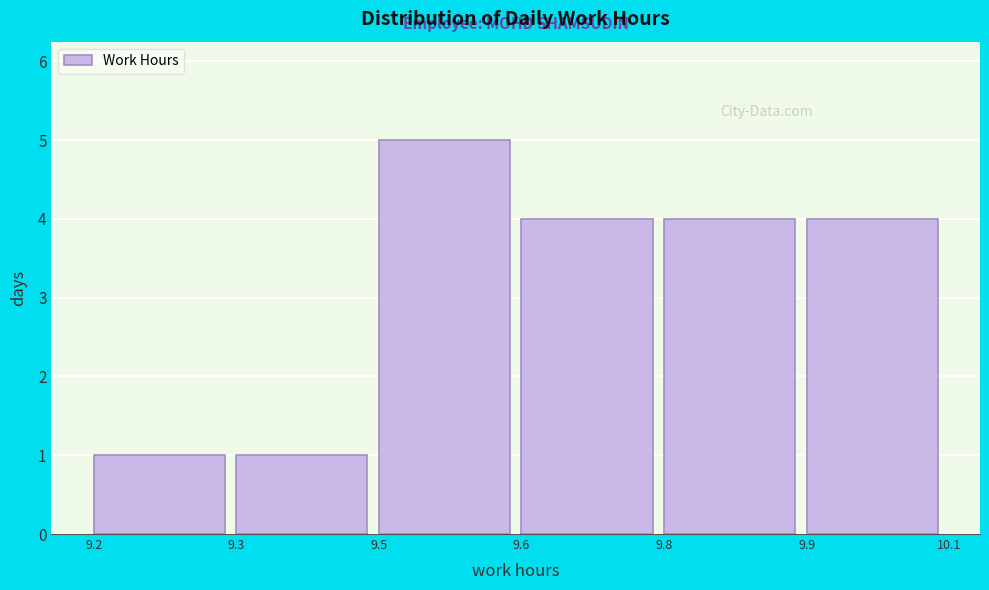

Reading left to right, extract all data points from this chart.

9.2=1	9.3=1	9.5=5	9.6=4	9.8=4	9.9=4